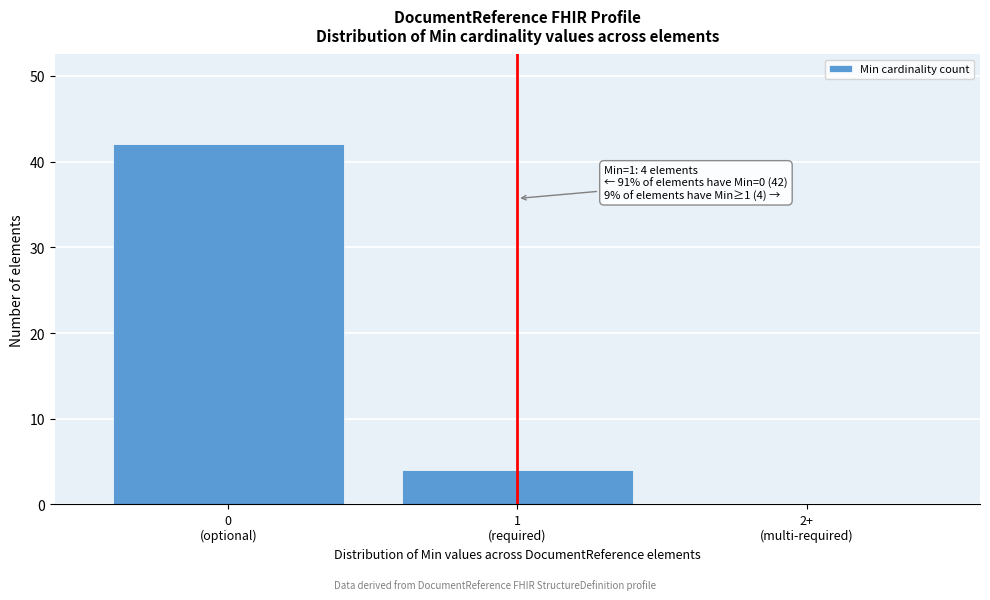

What is the sum of all values?

46